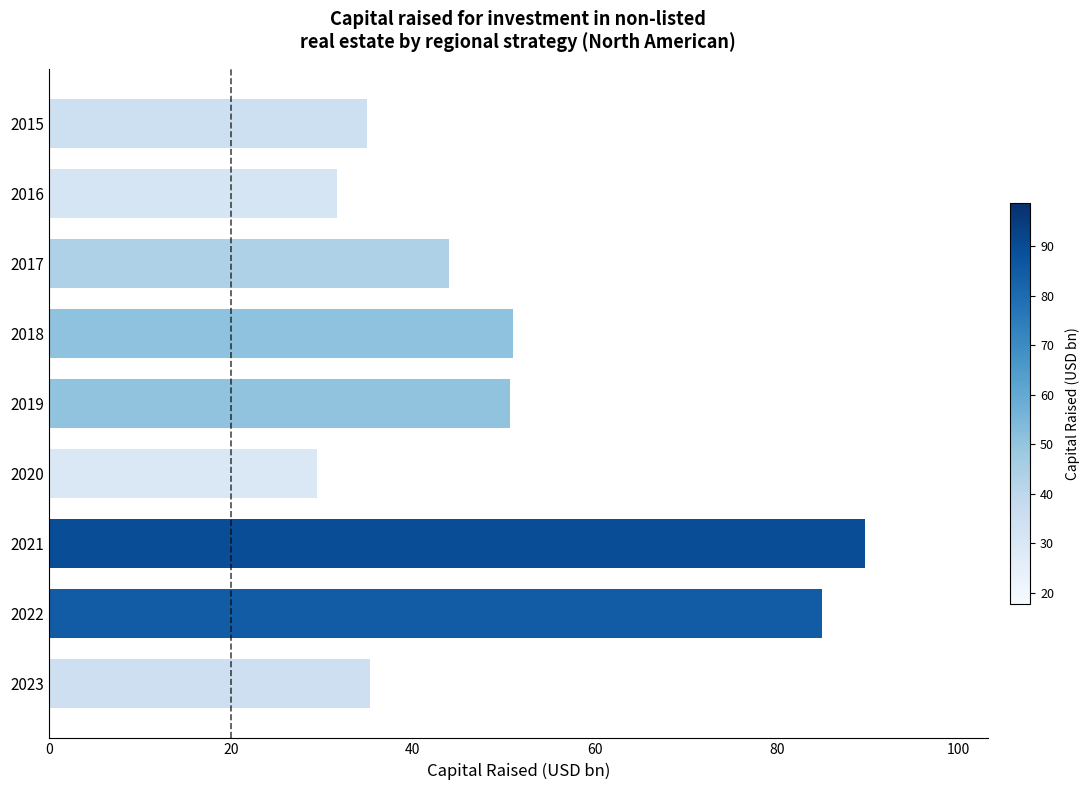

Read the value at 2016.

31.6